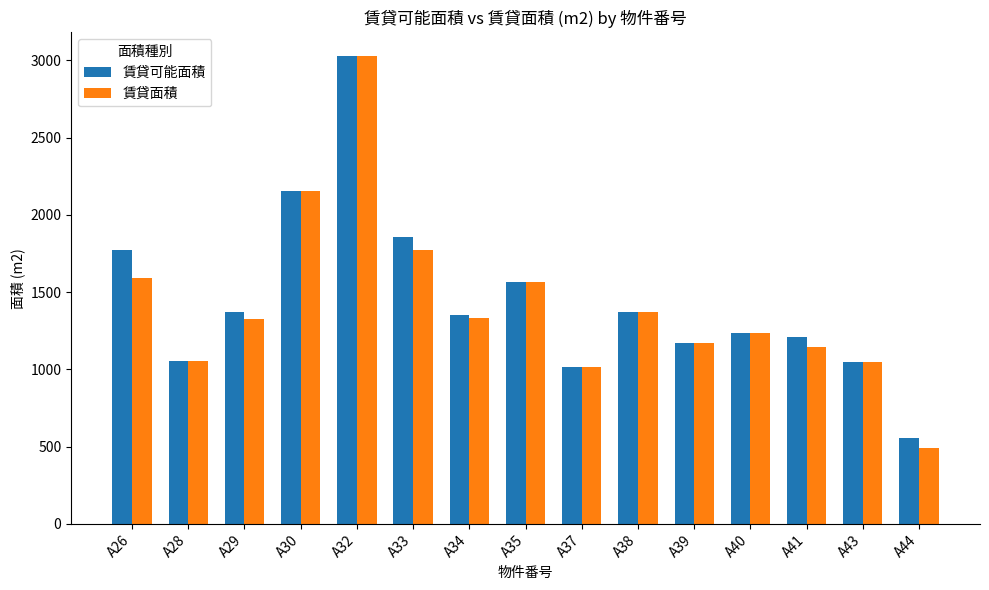

Does the chart contain stacked bars?

No